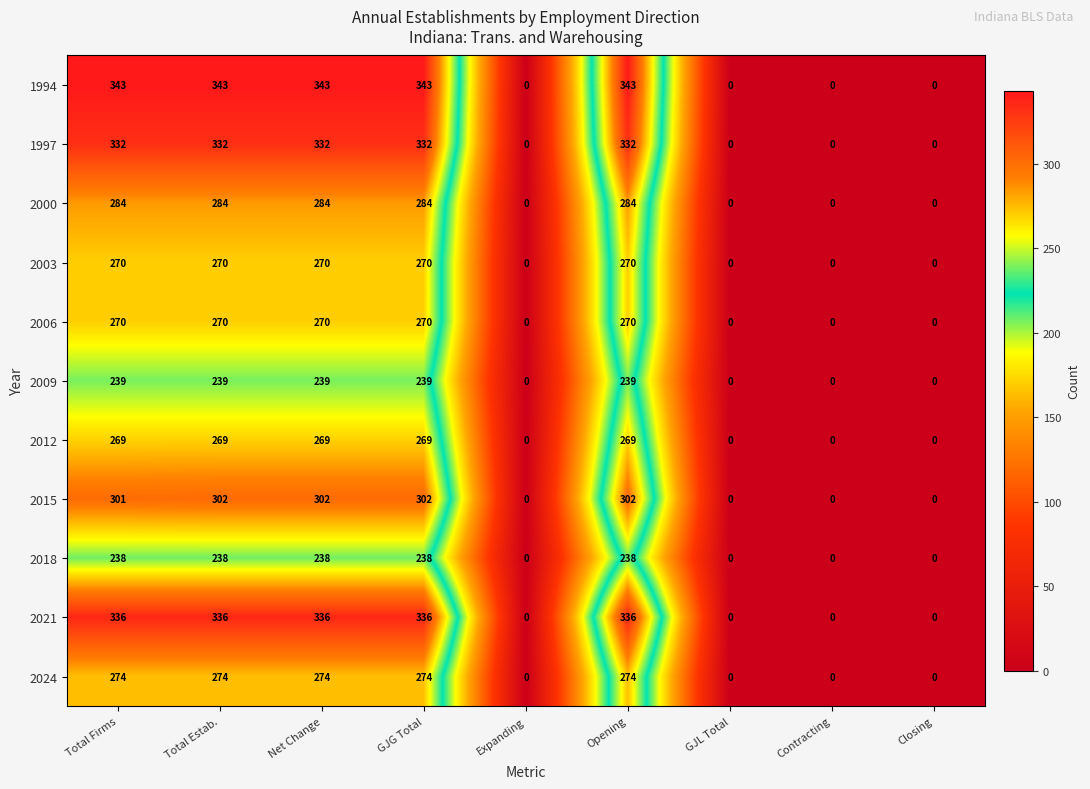

What is the spread (max minus min) of values at Total Estab.?

105